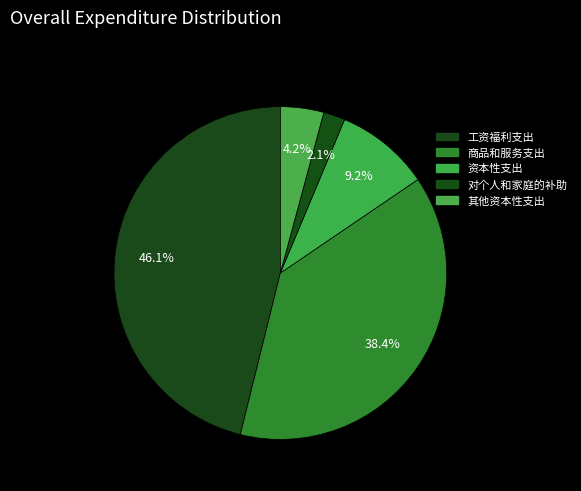

How many slices are in this pie chart?

5